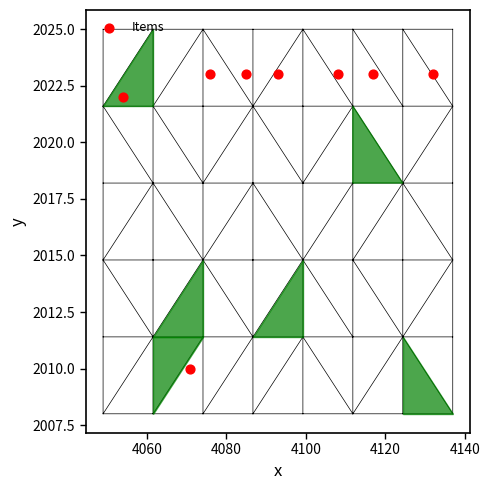

What is the average X value?

4092